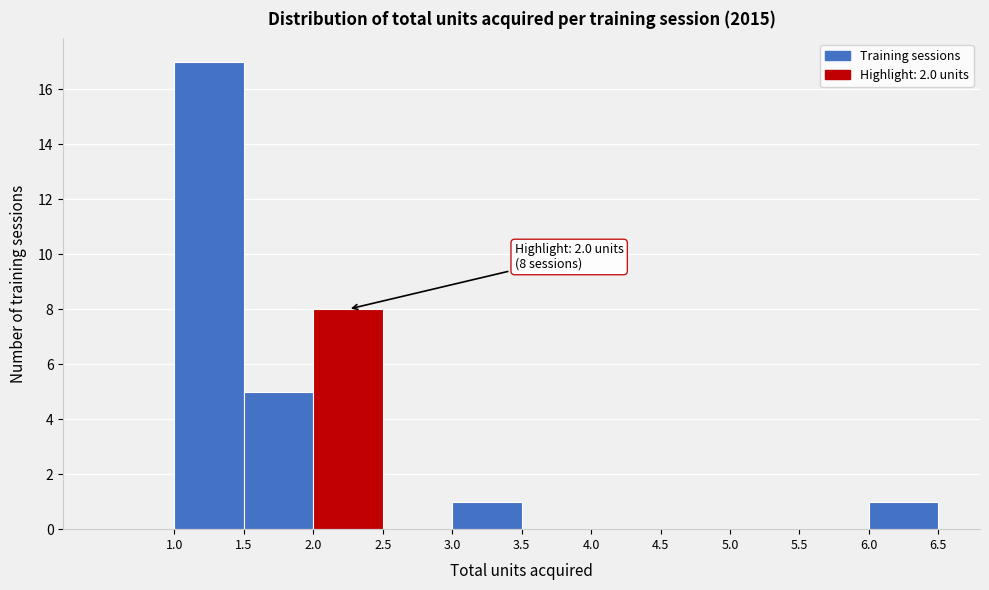

Over which range of the x-axis is the bar tallest?

1.0 to 1.5